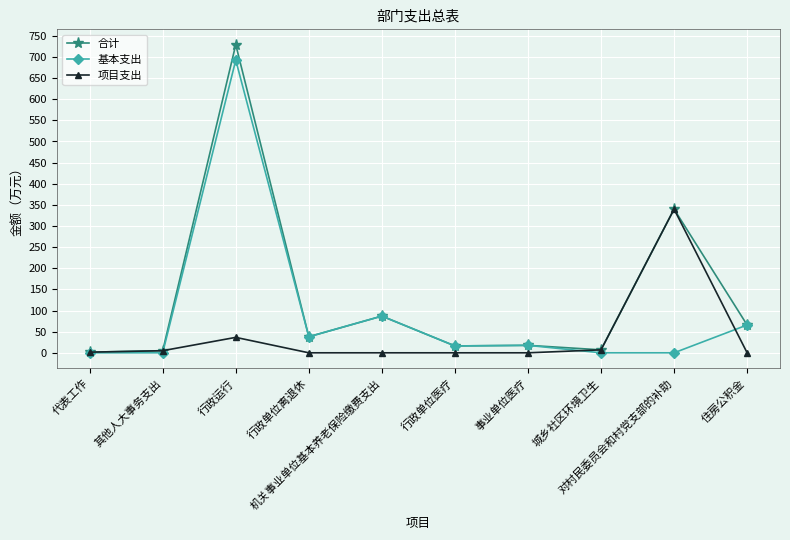

What is the sum of the 合计 values at 城乡社区环境卫生 and 其他人大事务支出?

12.0